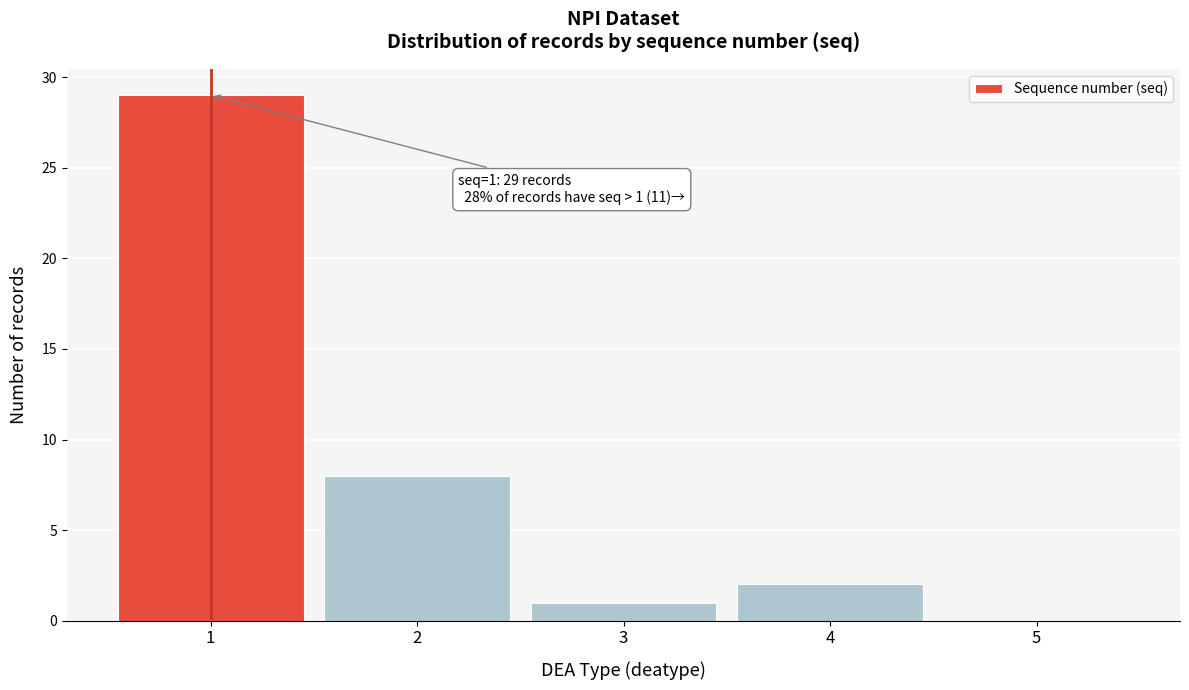

Over which range of the x-axis is the bar tallest?

0.5 to 1.5